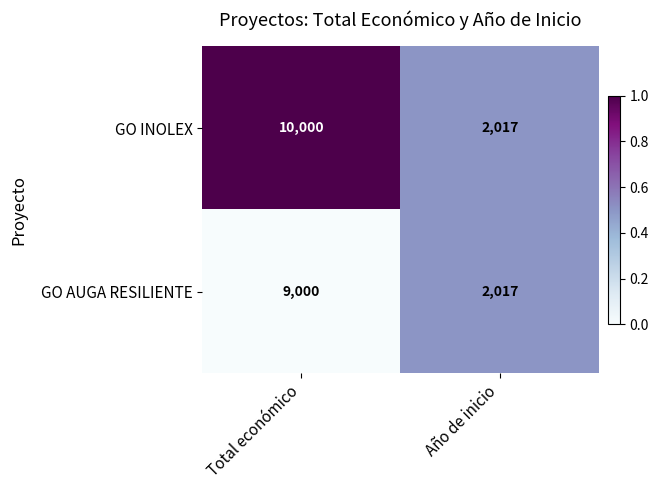

At which category is the sum across all series the highest?

Total económico